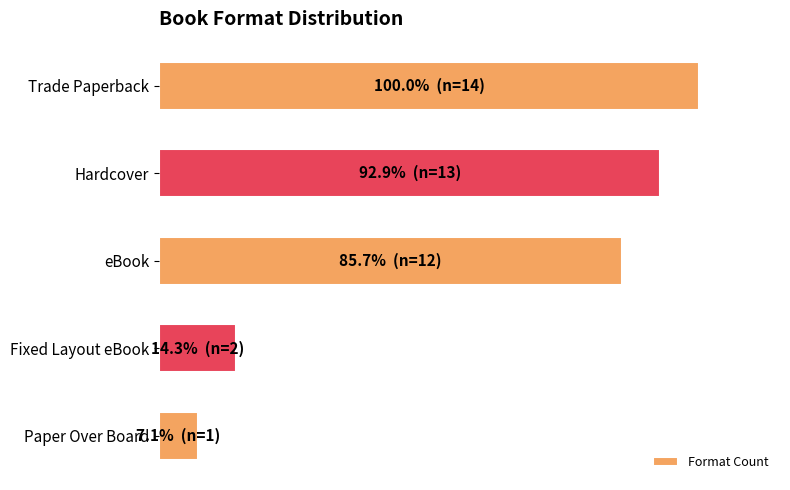

Rank the categories by value from highest to lowest.

Trade Paperback, Hardcover, eBook, Fixed Layout eBook, Paper Over Board